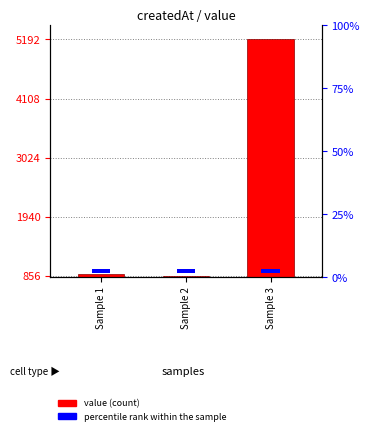

True or false: value has a value of 856.0 at Sample 2.

True